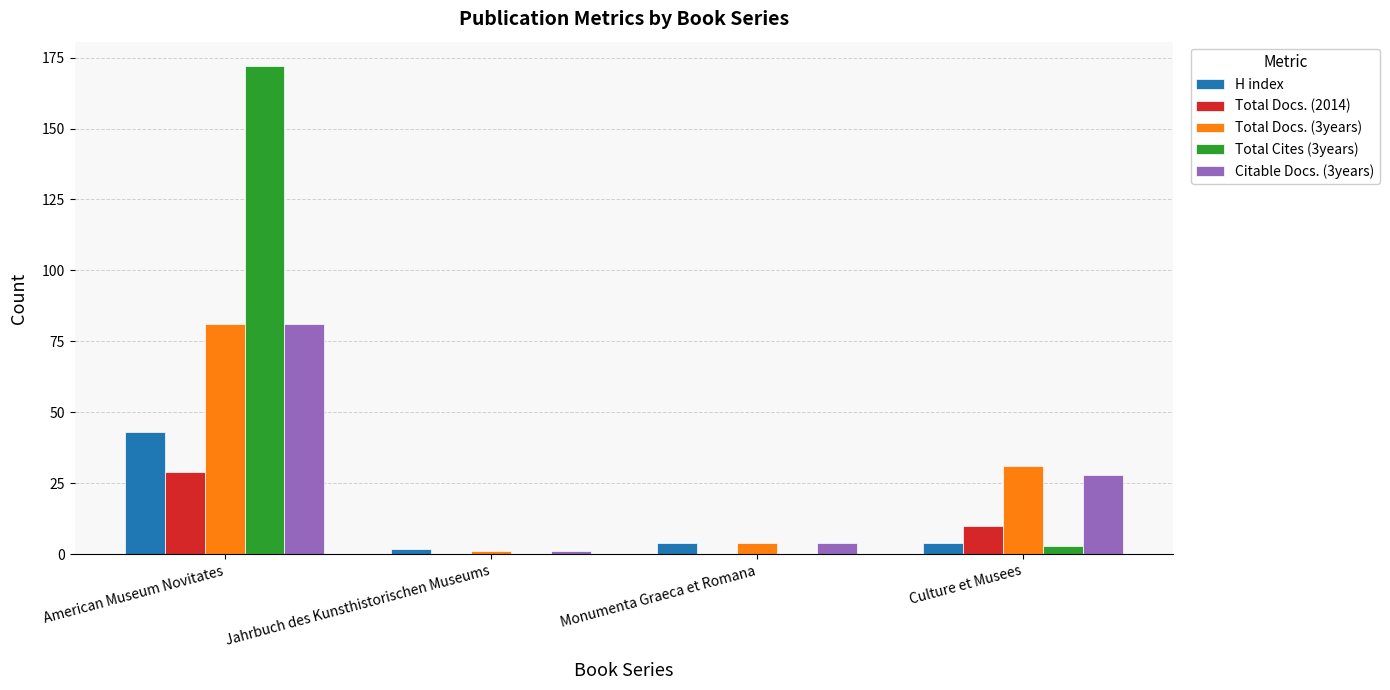

Which label corresponds to the largest value in the chart?

American Museum Novitates